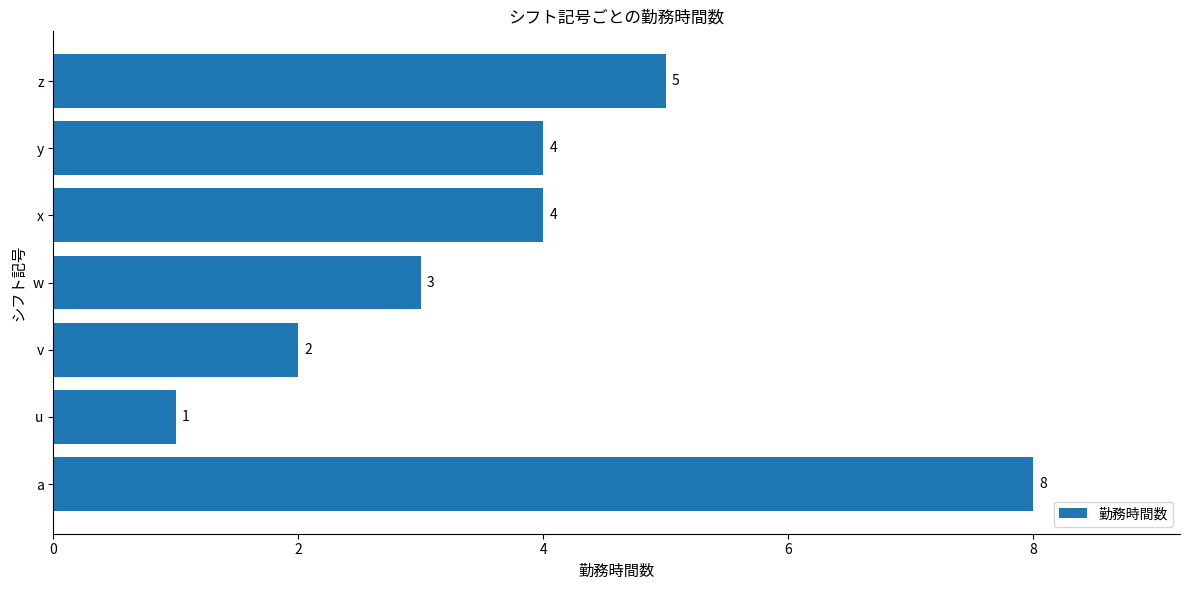

Approximately how many times larger is the value at x compared to v?

2.0